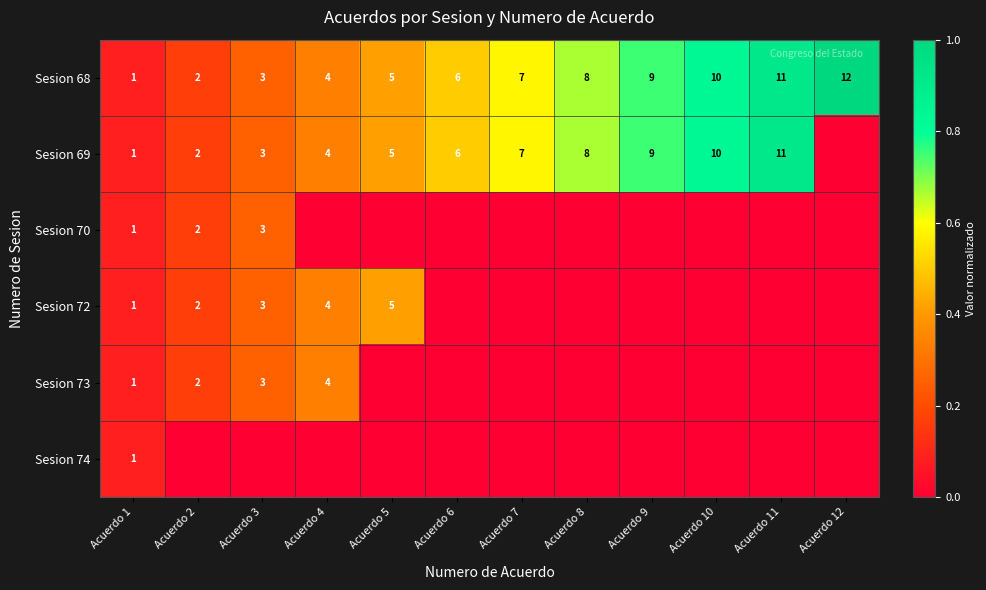

What is the total value across all series at Acuerdo 1?

6